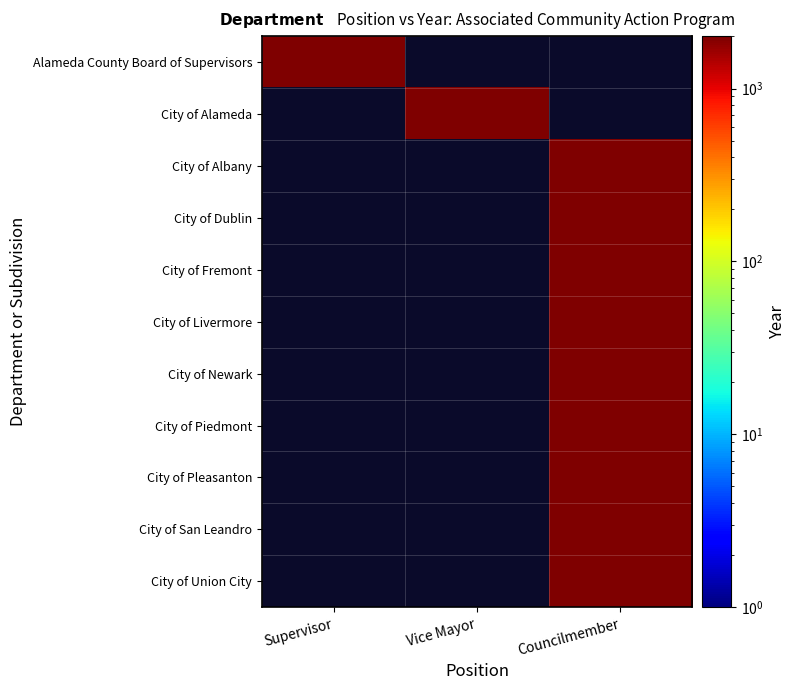

What is the sum of all City of Fremont values?

2010